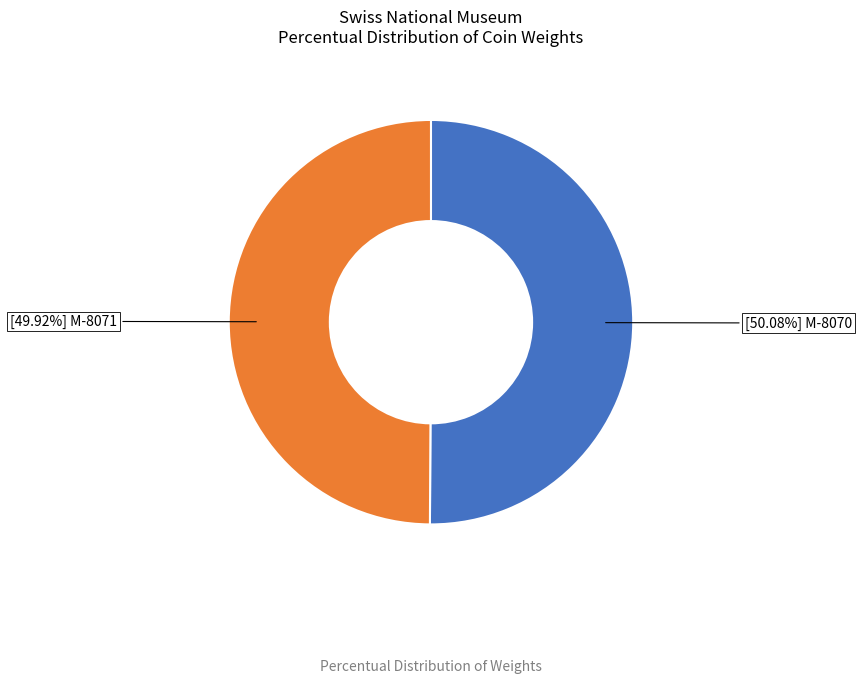

Does any single category account for the majority?

Yes